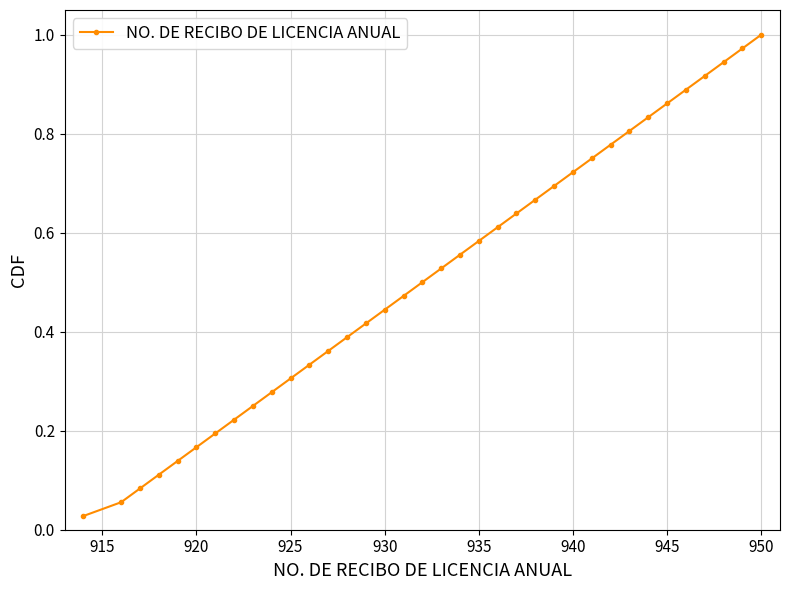

True or false: there are more than 2 points higher than both neighbors.

False